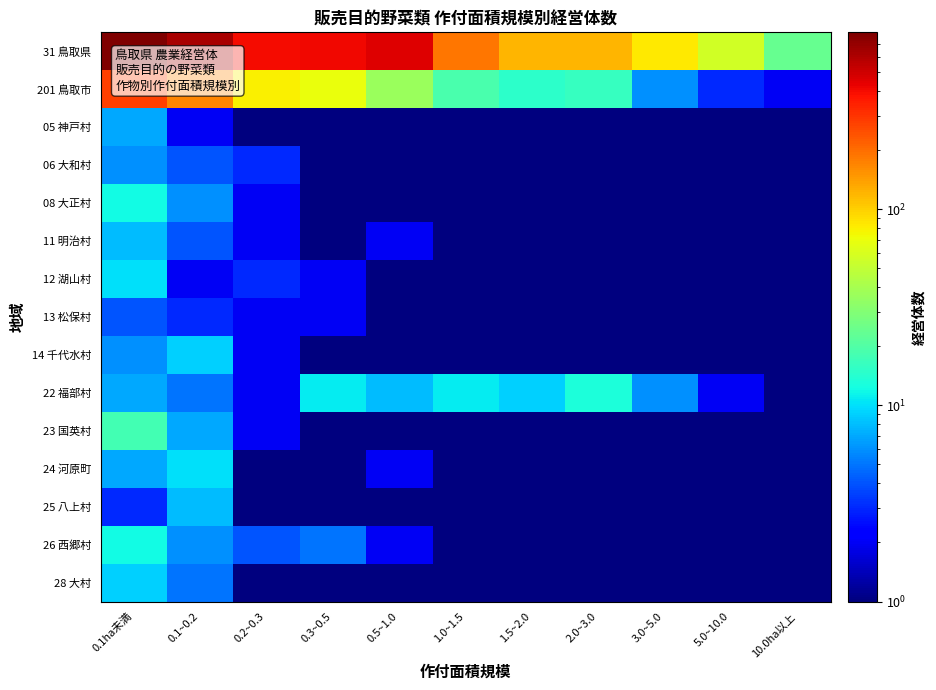

What is the spread (max minus min) of values at 0.1ha未満?

796.0